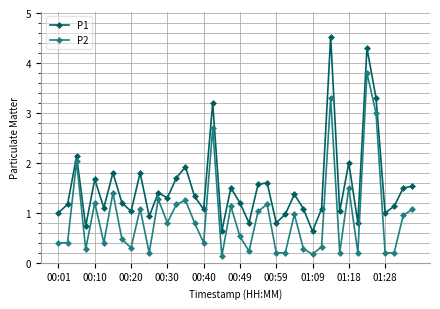

What is the difference between the second highest and second lowest values in the P2 series?

3.1